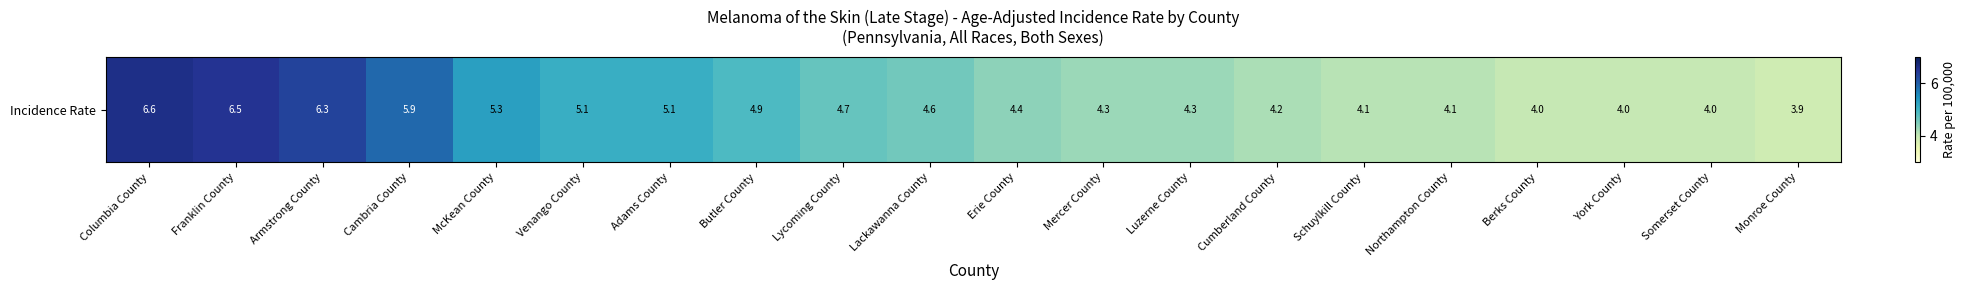

Reading right to left, extract all data points from this chart.

Monroe County=3.9	Somerset County=4.0	York County=4.0	Berks County=4.0	Northampton County=4.1	Schuylkill County=4.1	Cumberland County=4.2	Luzerne County=4.3	Mercer County=4.3	Erie County=4.4	Lackawanna County=4.6	Lycoming County=4.7	Butler County=4.9	Adams County=5.1	Venango County=5.1	McKean County=5.3	Cambria County=5.9	Armstrong County=6.3	Franklin County=6.5	Columbia County=6.6